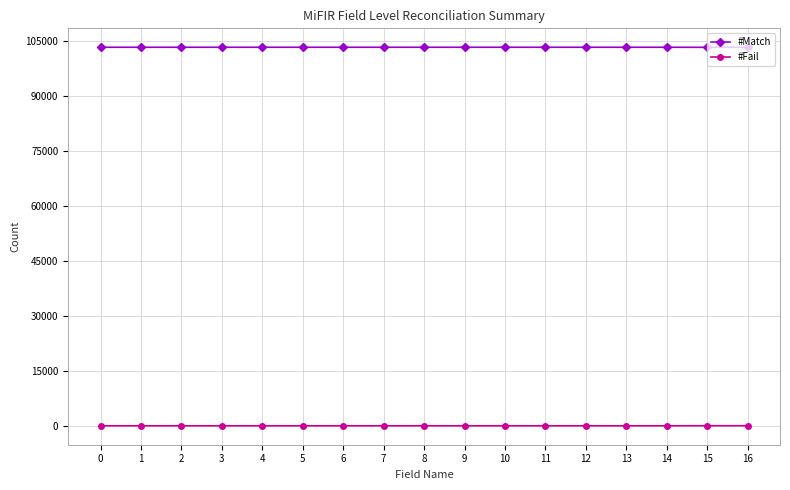

Rank the series at 1 from lowest to highest value.

#Fail, #Match